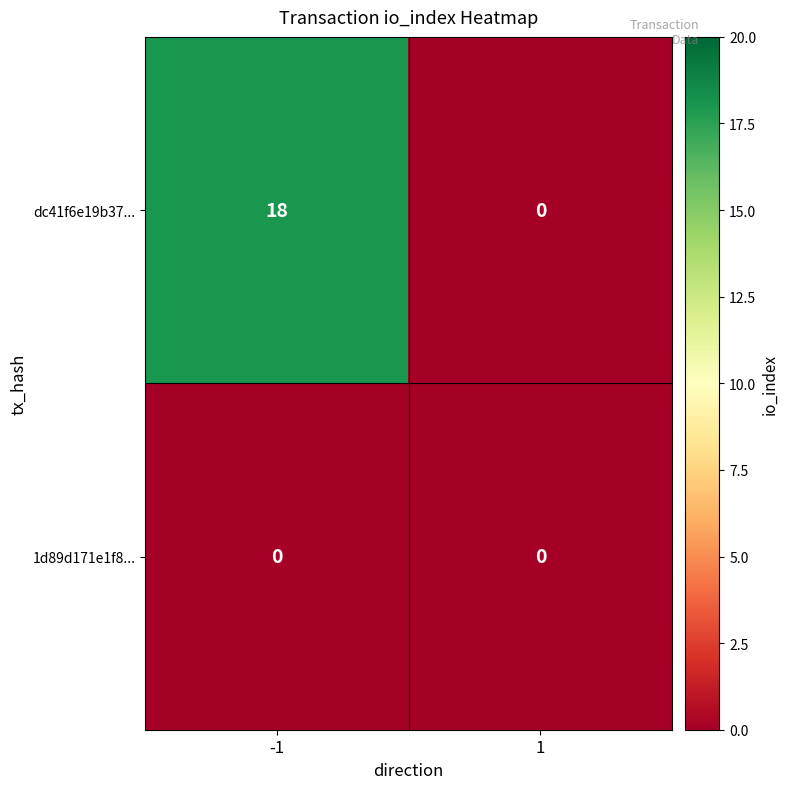

Which series has the largest range (max minus min)?

dc41f6e19b37...